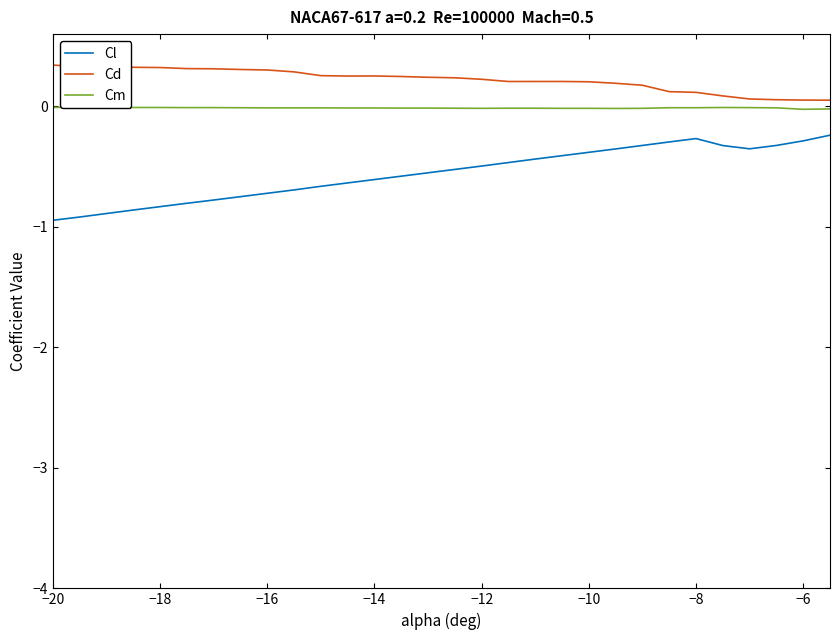

In Cm, how many points are higher than both neighbors (excluding endpoints)?

1